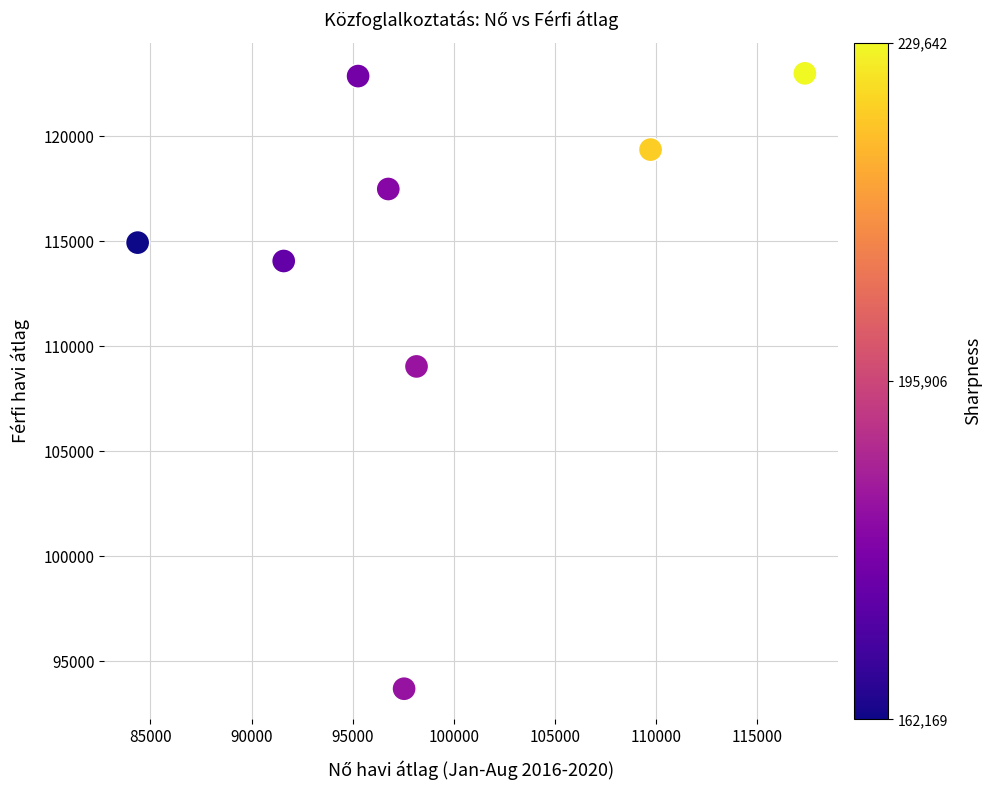

What Y value in the scatter plot is closest to 108342?

109038.1